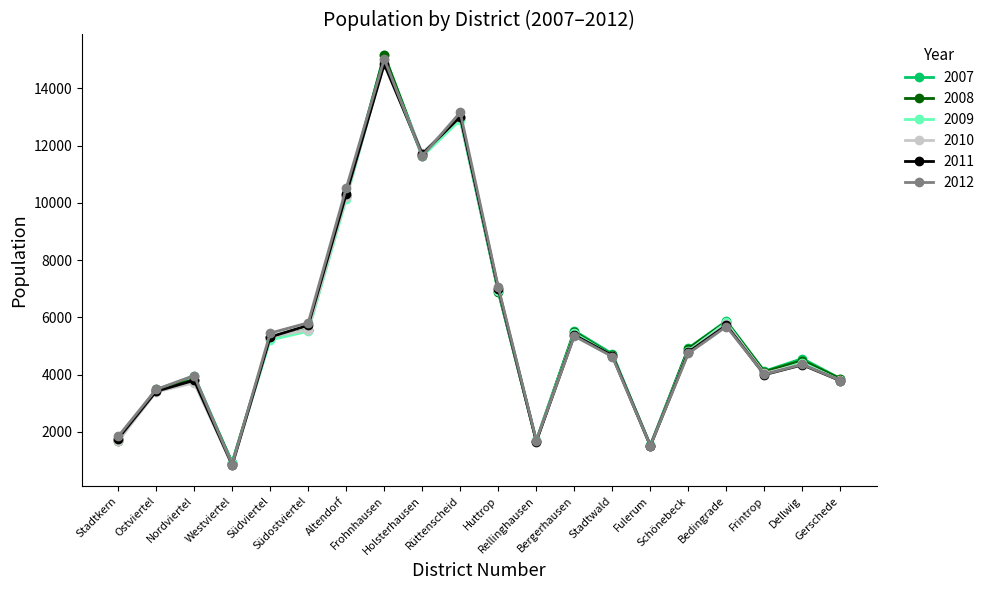

What is the greatest value displayed?

15170